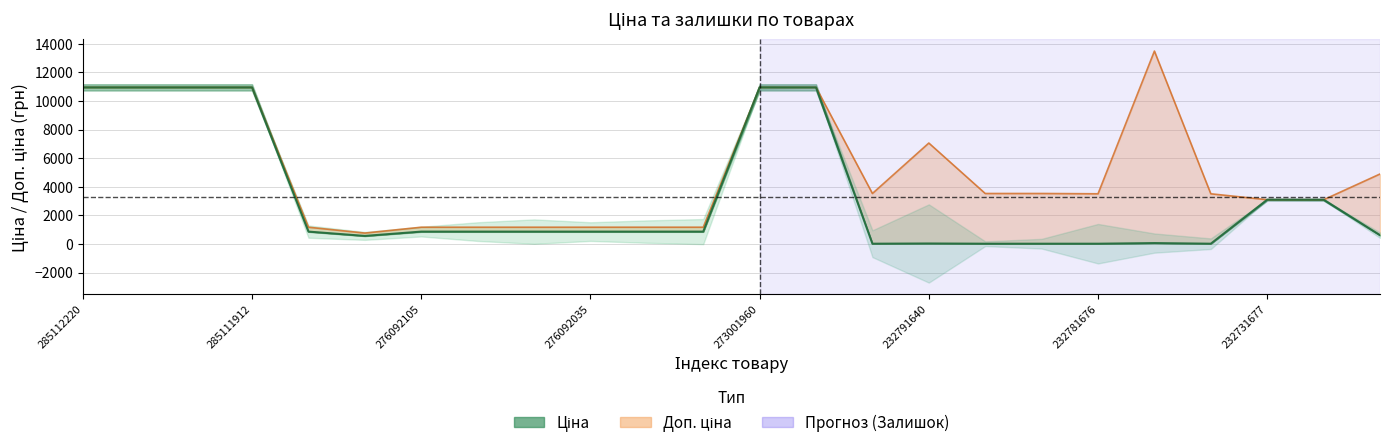

Where is the first local minimum for Ціна?

276092107